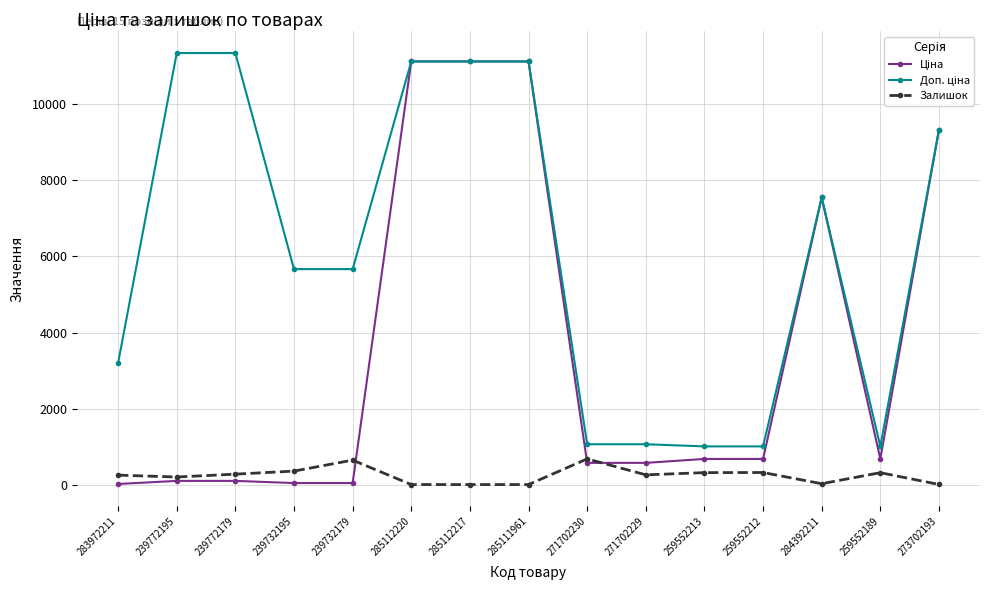

At how many categories does at least one series exceed 9765?

5